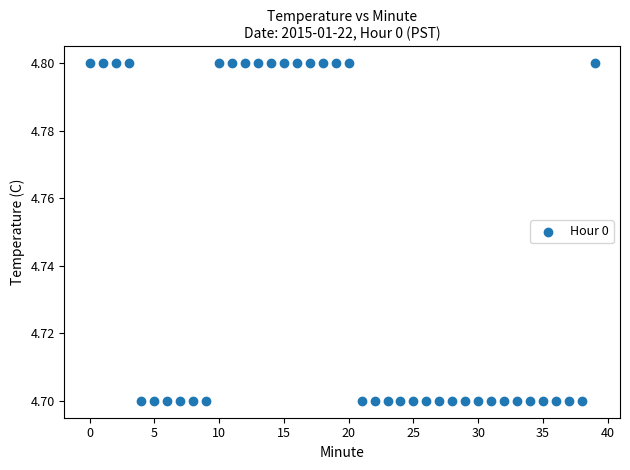

How many data points are displayed?

40